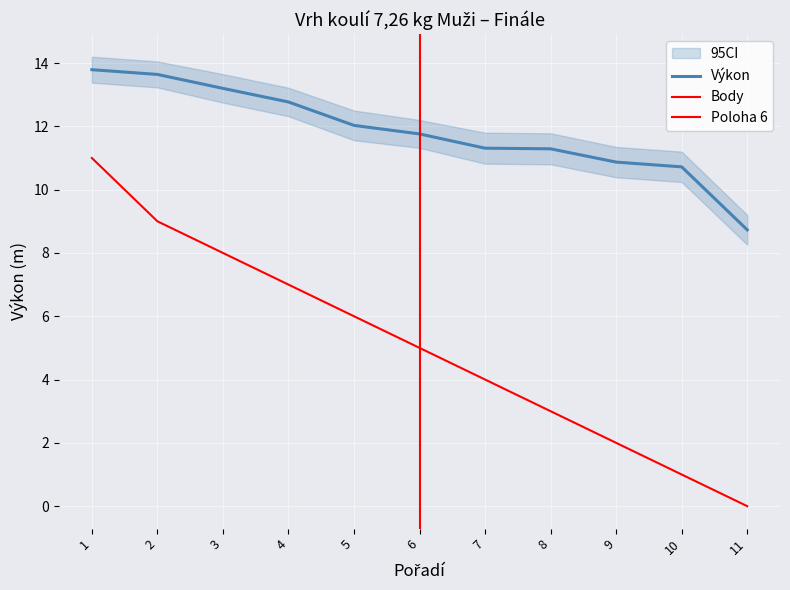

What is the value of the Body point at the 7th from the left?

4.0